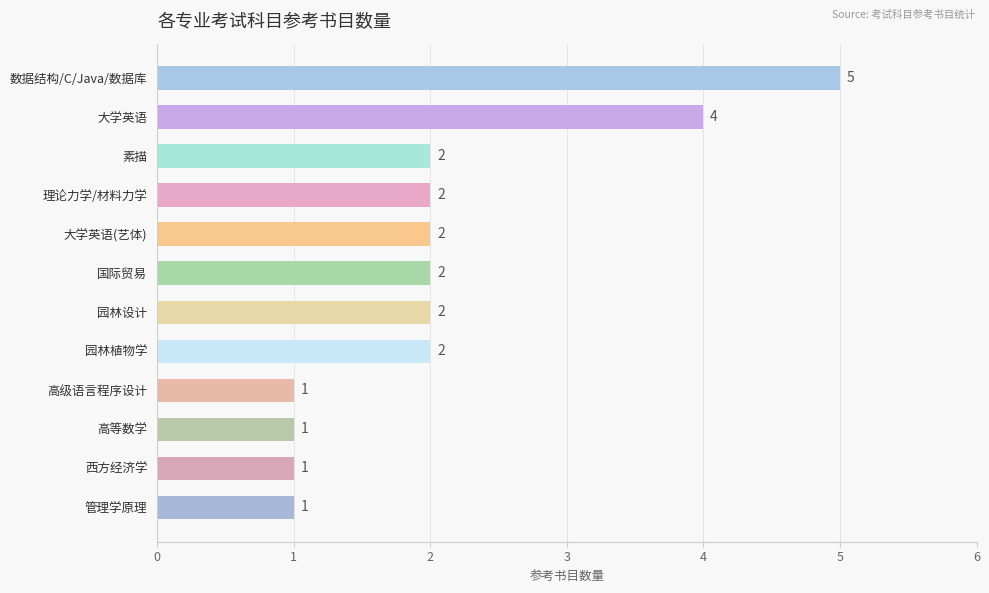

Reading top to bottom, list all the values displayed in this chart.

数据结构/C/Java/数据库=5	大学英语=4	素描=2	理论力学/材料力学=2	大学英语(艺体)=2	国际贸易=2	园林设计=2	园林植物学=2	高级语言程序设计=1	高等数学=1	西方经济学=1	管理学原理=1